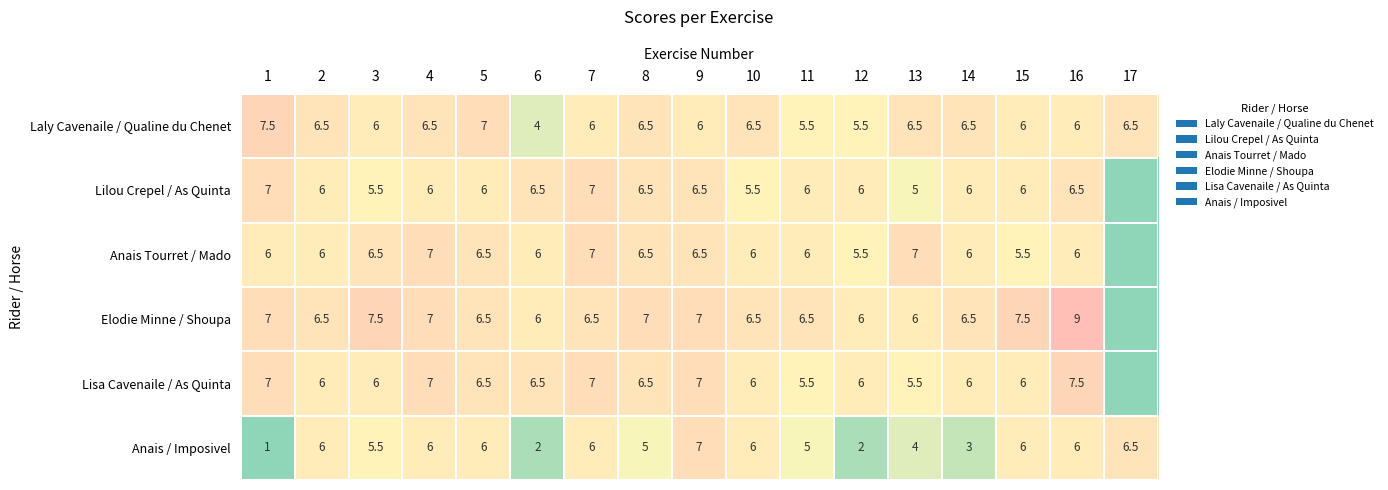

What is the difference between the second highest and second lowest values in the Laly Cavenaile / Qualine du Chenet series?

1.5